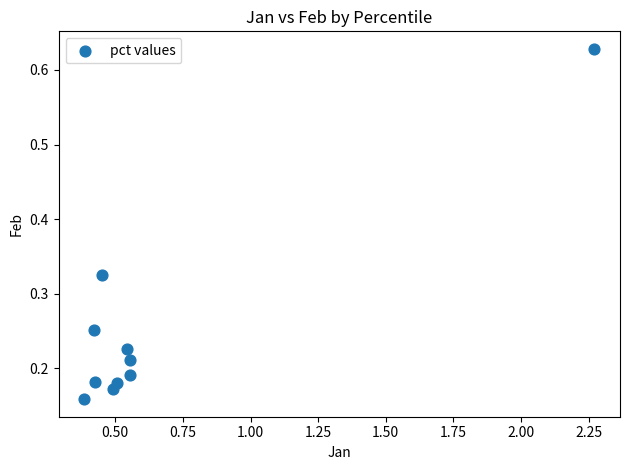

What is the range of Y values (max minus min)?

0.5